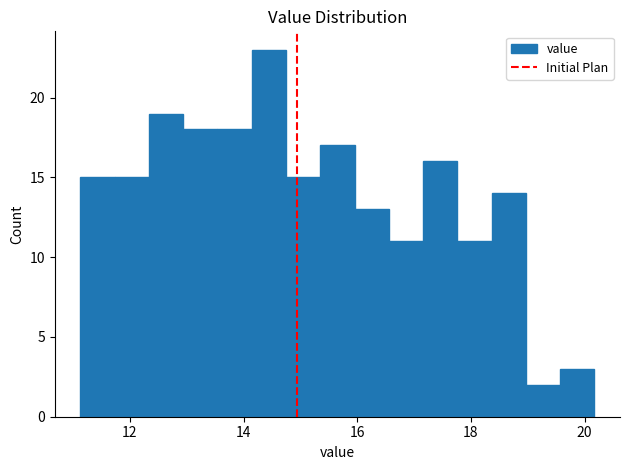

Around what value on the x-axis is the tallest bar? Give the approximate position of its centre, as read against the axis.

14.4